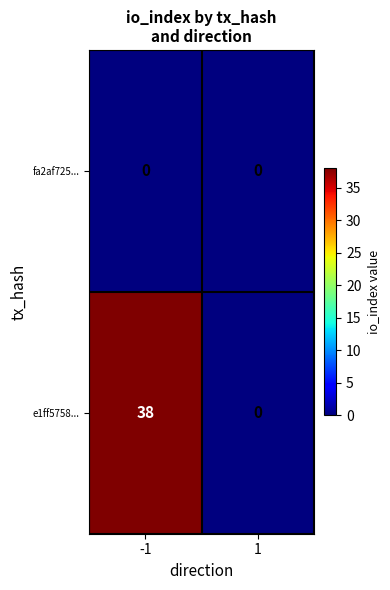

What is the maximum value shown in the chart?

38